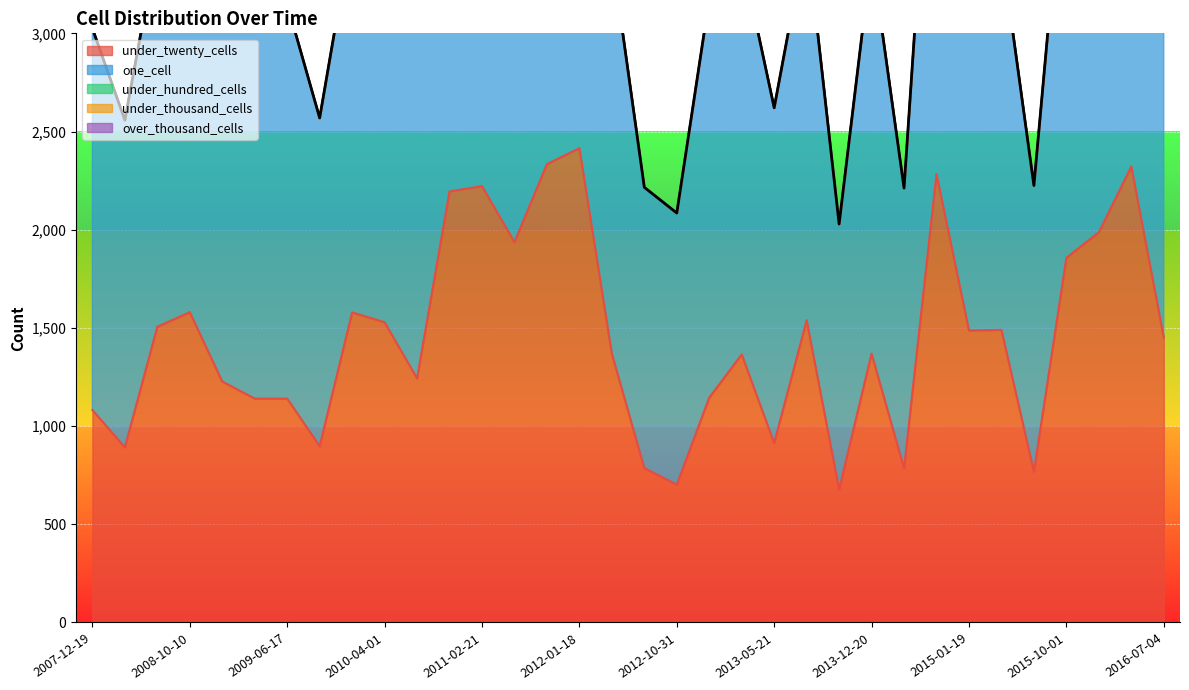

What is the difference between the maximum and minimum values in the under_twenty_cells series?

1737